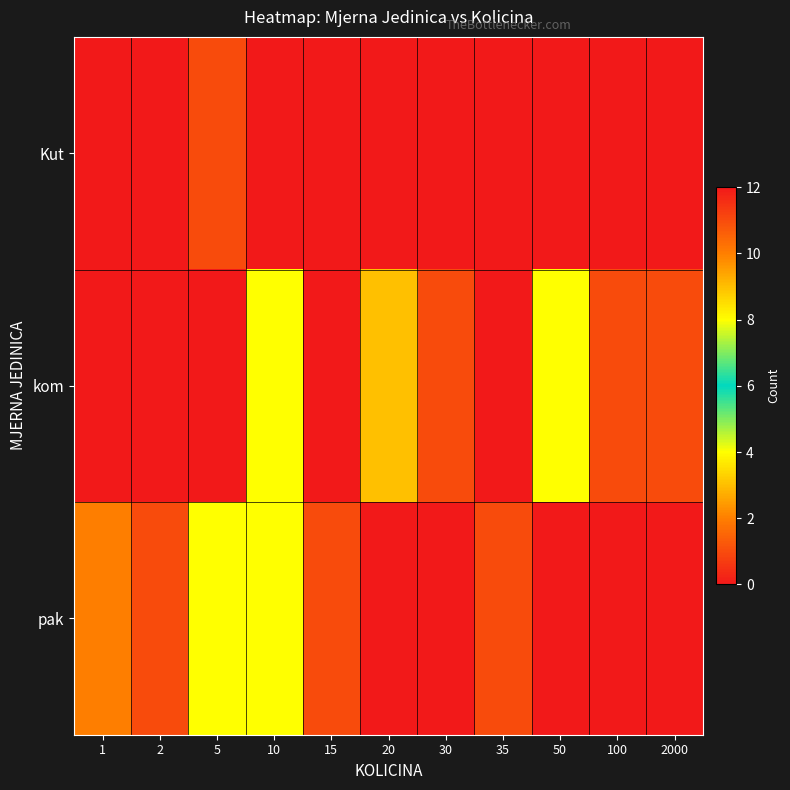

At 20, list the series in order from largest to smallest.

row_1, row_0, row_2